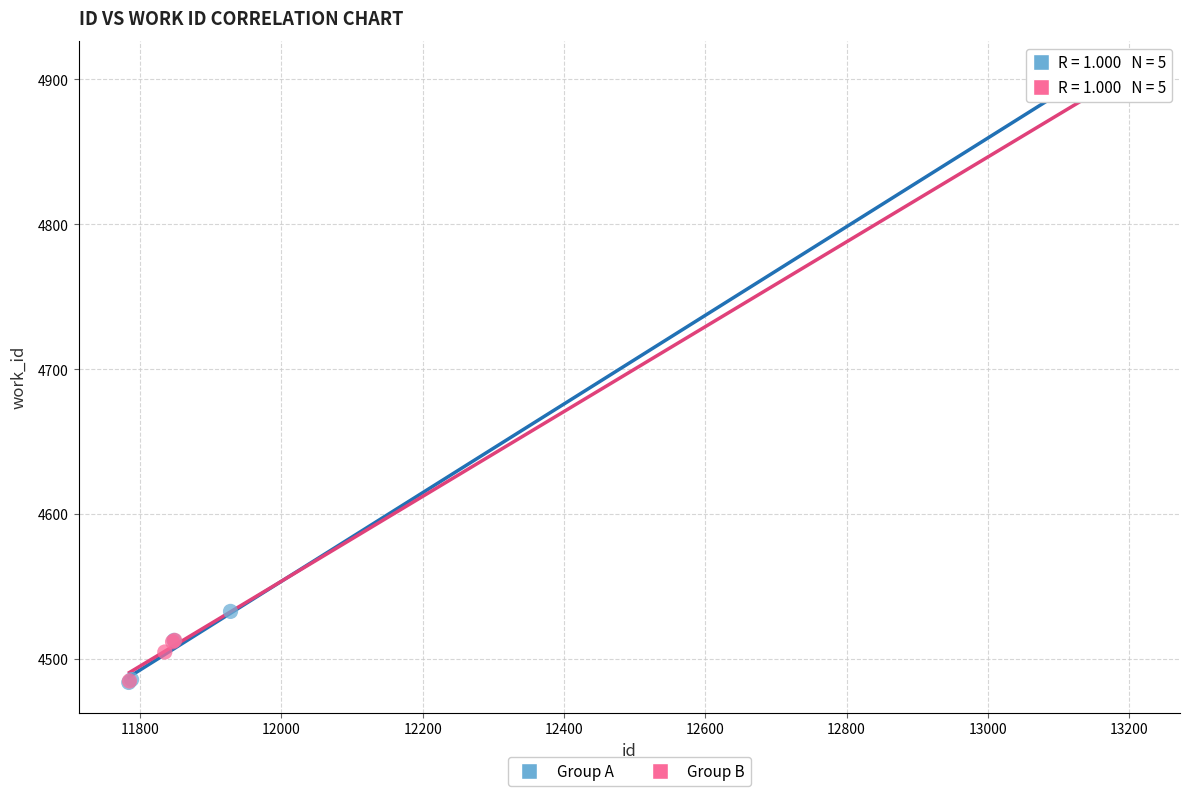

Which series has the widest spread of Y values?

Group A